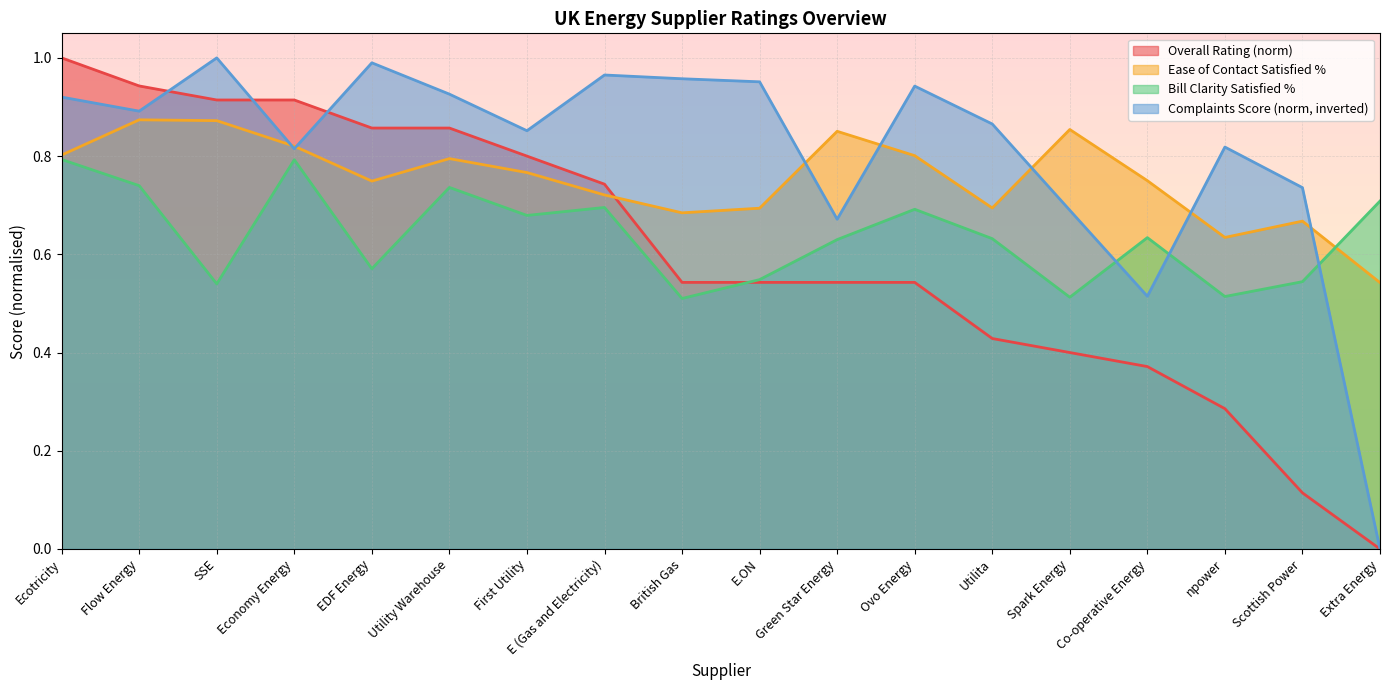

Rank the series by their average value, from highest to lowest.

Complaints Score (norm, inverted), Ease of Contact Satisfied %, Bill Clarity Satisfied %, Overall Rating (norm)